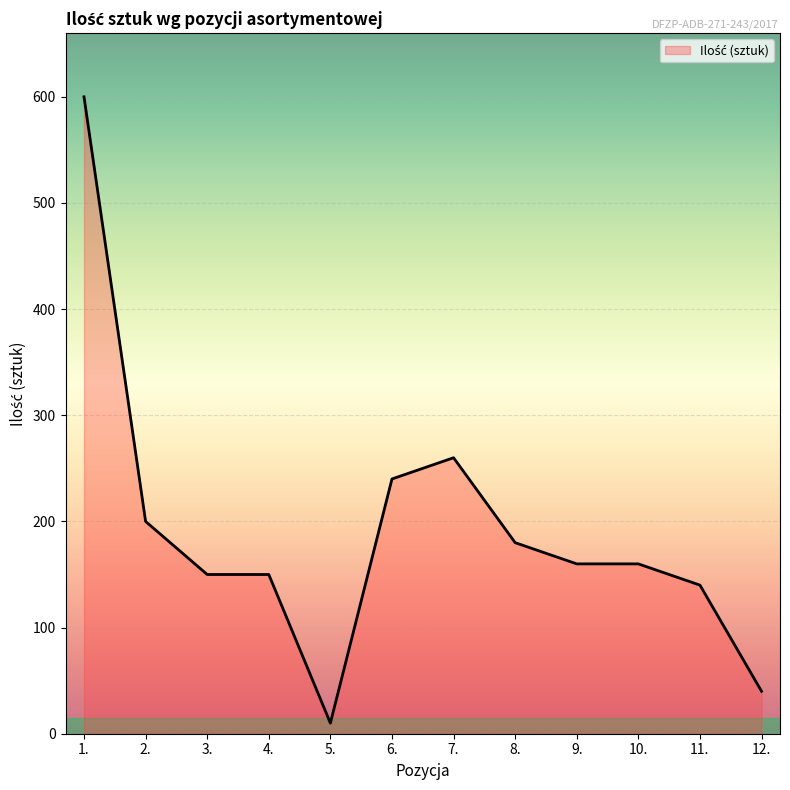

True or false: the data shows 140 at 11..

True